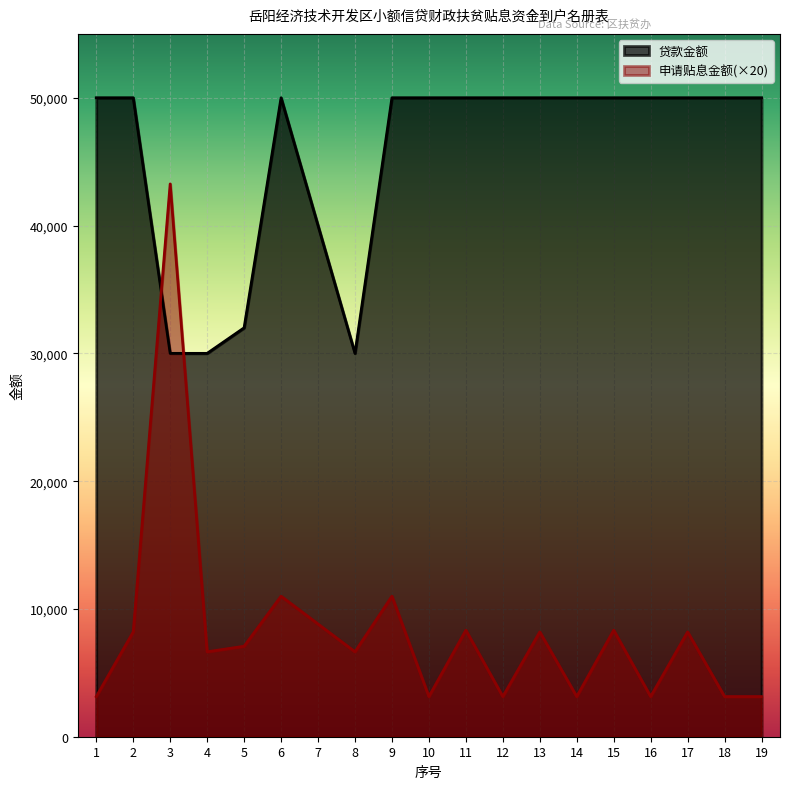

In 贷款金额, how many points are higher than both neighbors (excluding endpoints)?

1